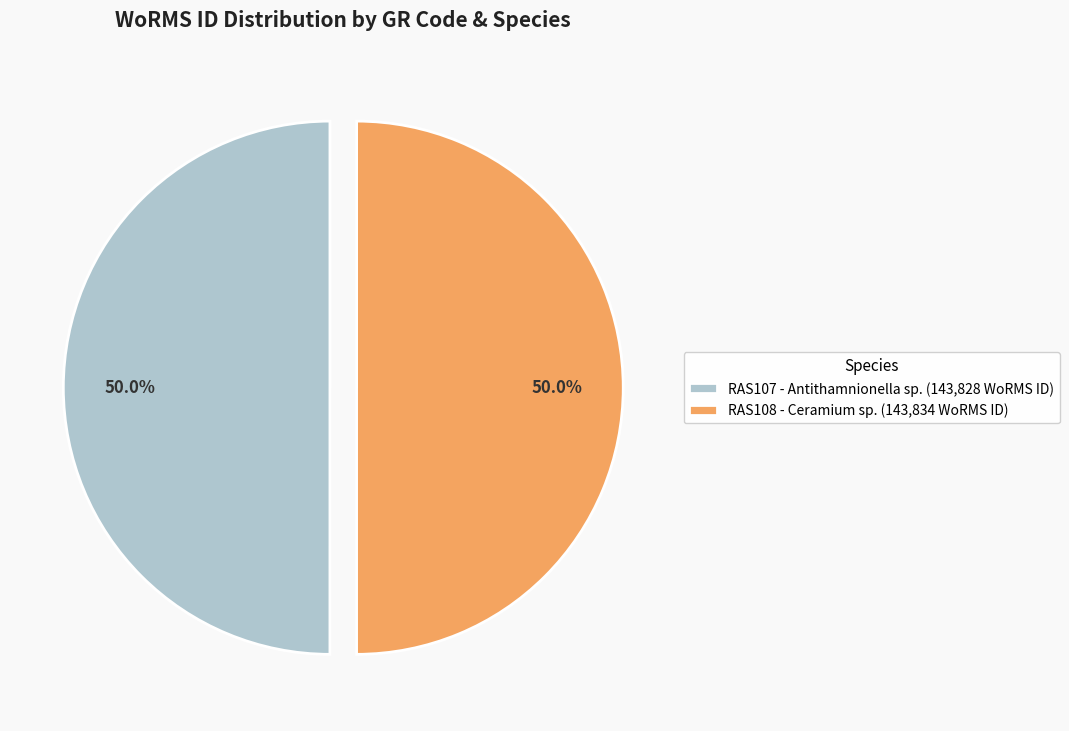

What is the ratio of the value at RAS108 - Ceramium sp. (143,834 WoRMS ID) to the value at RAS107 - Antithamnionella sp. (143,828 WoRMS ID)?

1.0